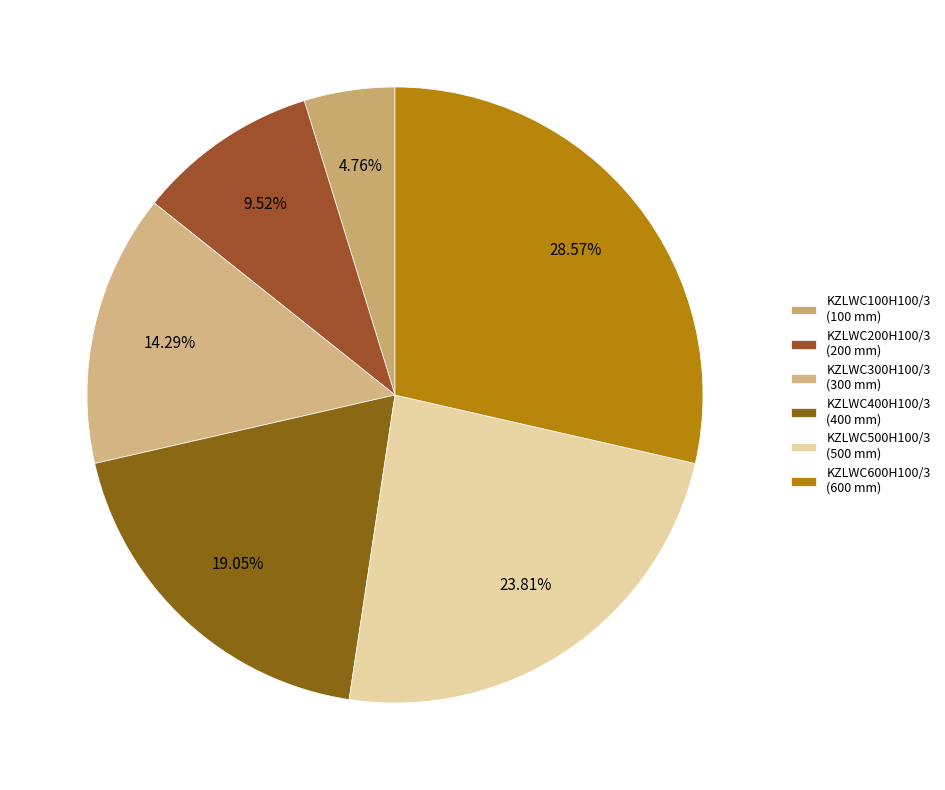

What is the total percentage of KZLWC400H100/3 and KZLWC600H100/3?

47.6%